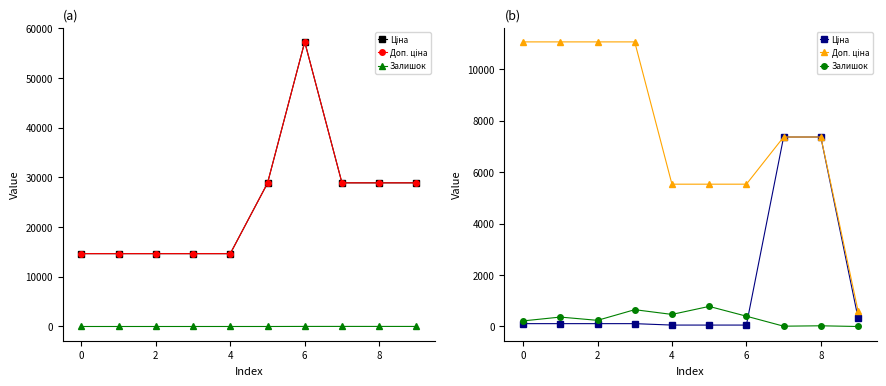

True or false: Залишок has a value of -328.8 at 9.

False